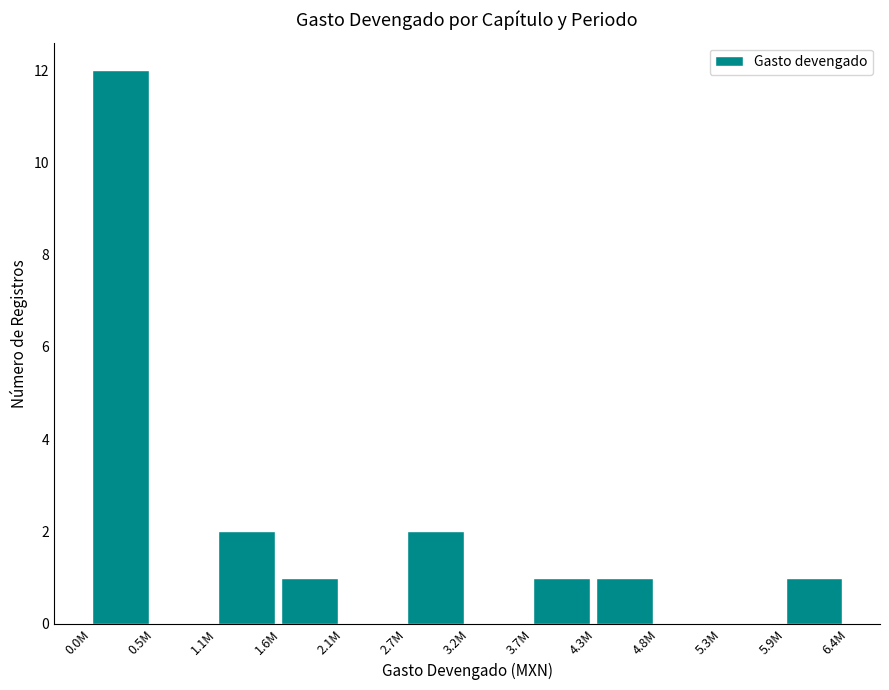

Reading left to right, list all the values displayed in this chart.

0.0M=12	0.5M=0	1.1M=2	1.6M=1	2.1M=0	2.7M=2	3.2M=0	3.7M=1	4.3M=1	4.8M=0	5.3M=0	5.9M=1